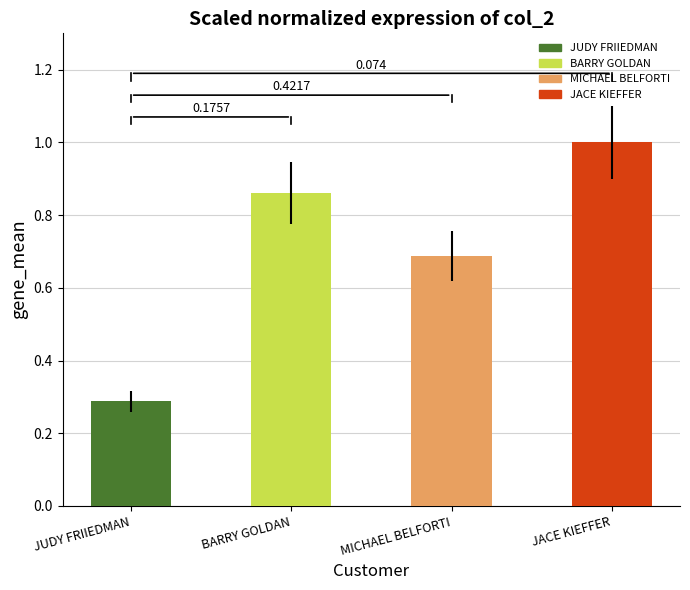

Reading right to left, list all the values displayed in this chart.

JACE KIEFFER=1.0	MICHAEL BELFORTI=0.7	BARRY GOLDAN=0.9	JUDY FRIIEDMAN=0.3